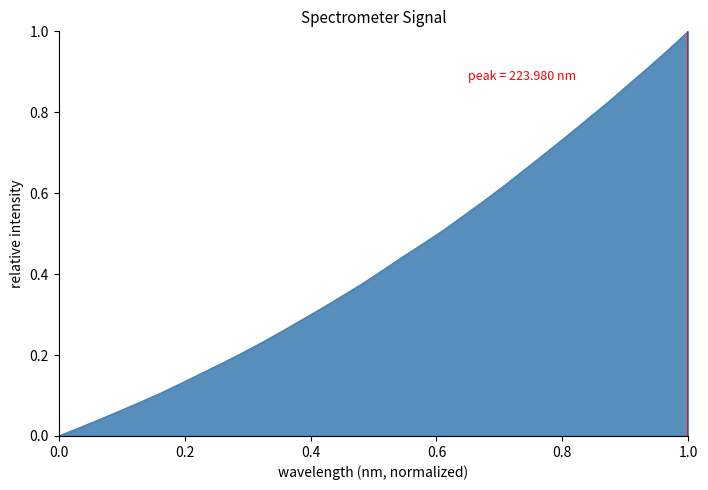

True or false: the data has more than 1 interior local peaks.

False